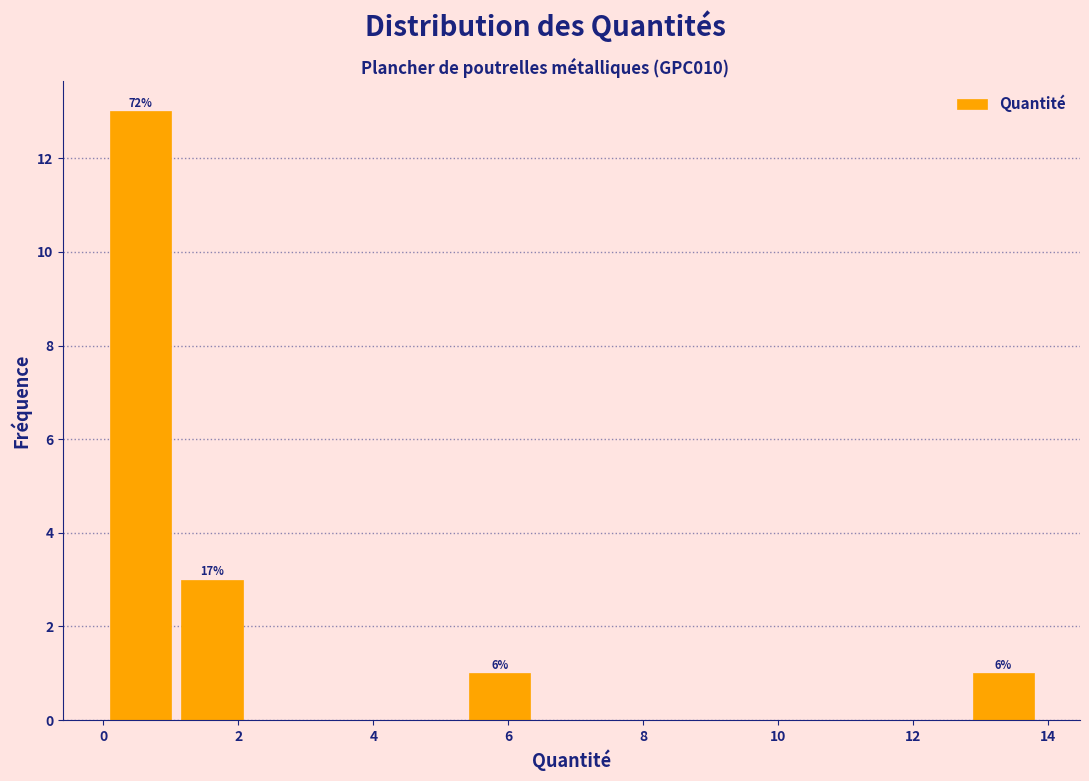

Which range on the x-axis has the tallest bar?

0.0 to 1.0